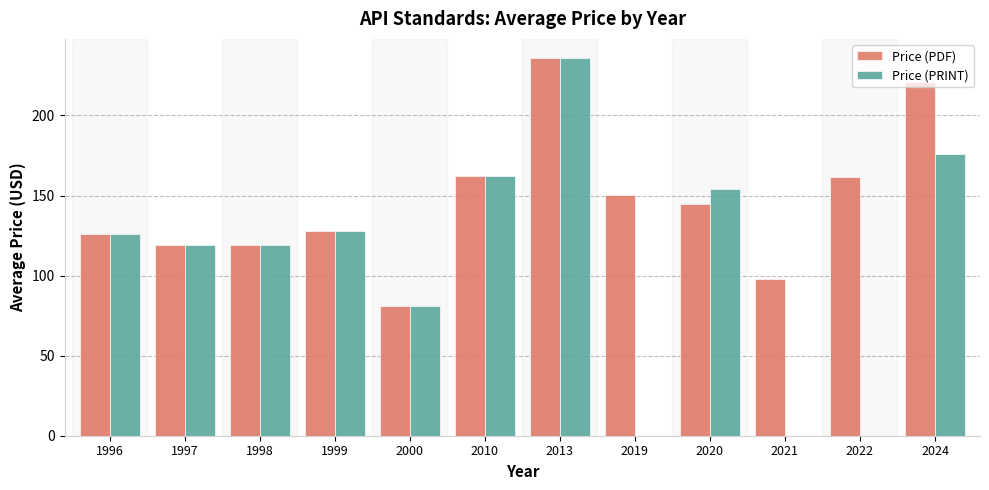

What is the sum of the Price (PDF) values at 1998 and 2022?

280.8